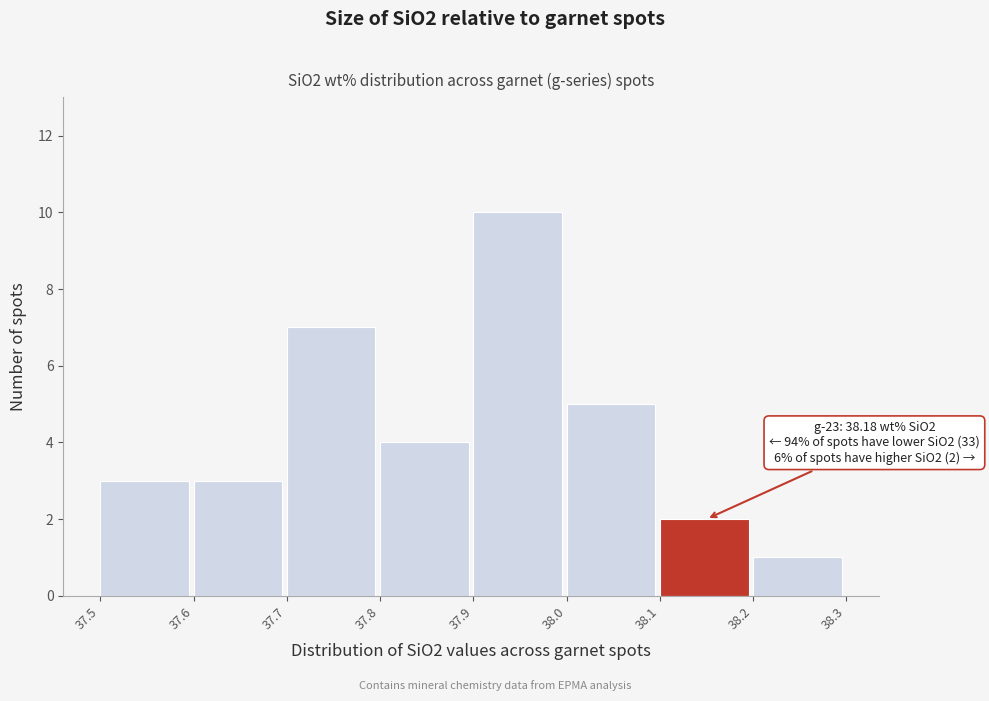

Over which range of the x-axis is the bar tallest?

37.9 to 38.0